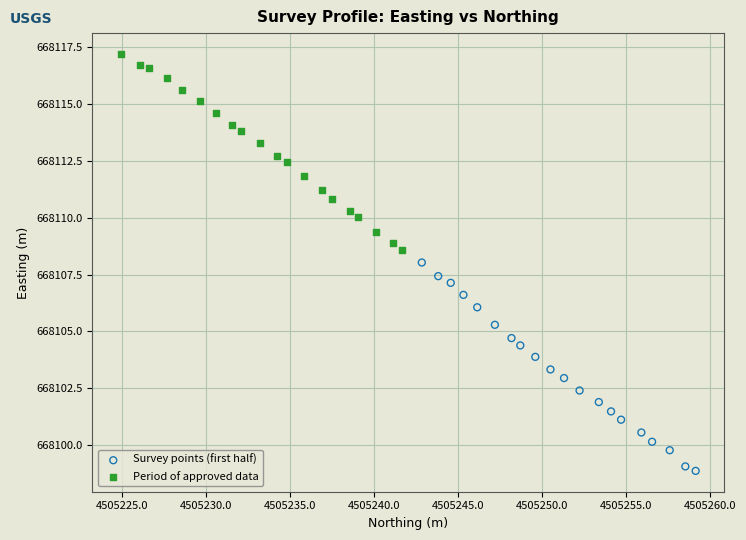

Which series reaches the minimum Y coordinate?

Survey points (first half)